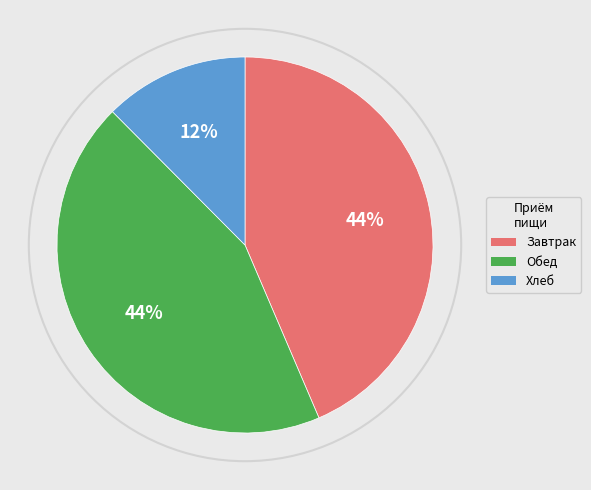

To the nearest percent, what is the difference between the largest and smallest slice percentages?

32%